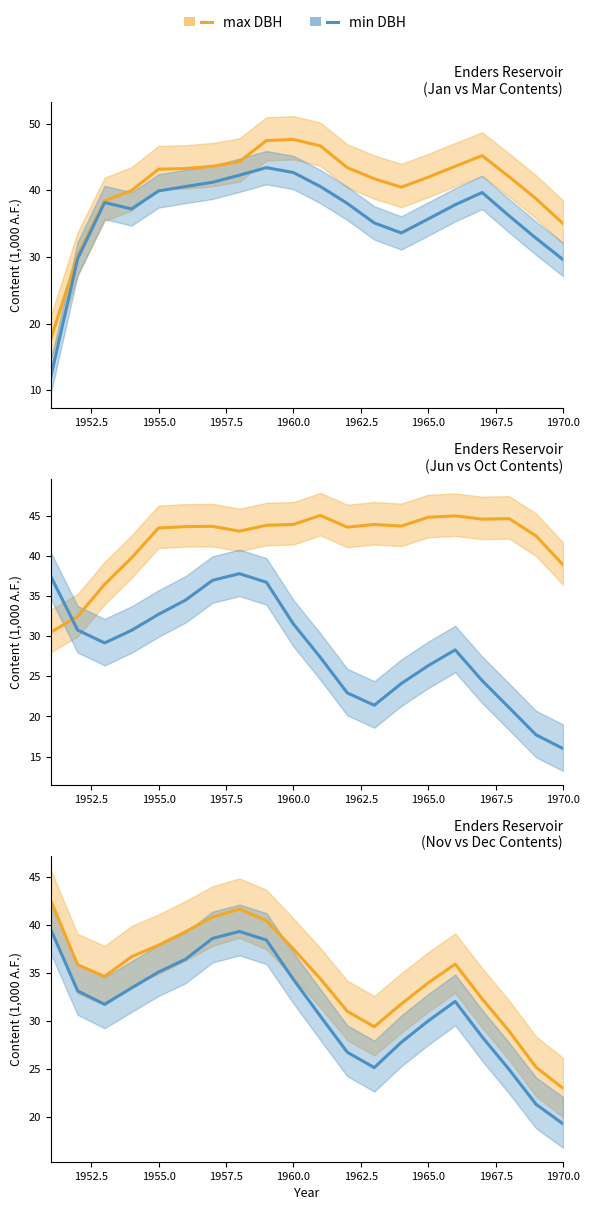

What is the greatest value displayed?

47.6